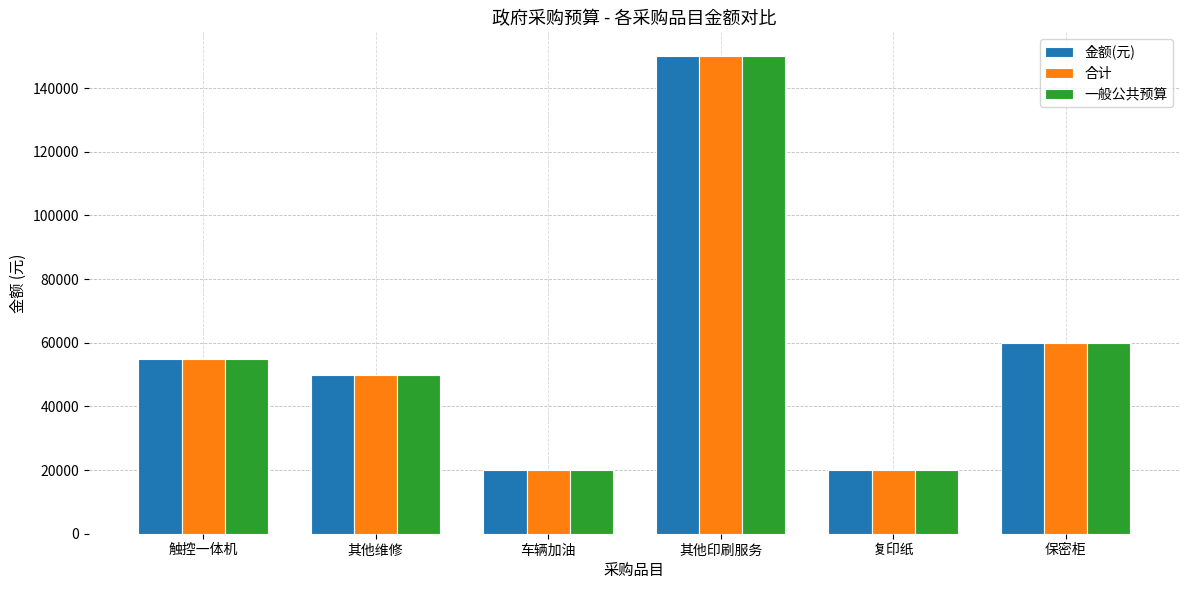

Is it true that 合计 equals 75093 at 触控一体机?

False